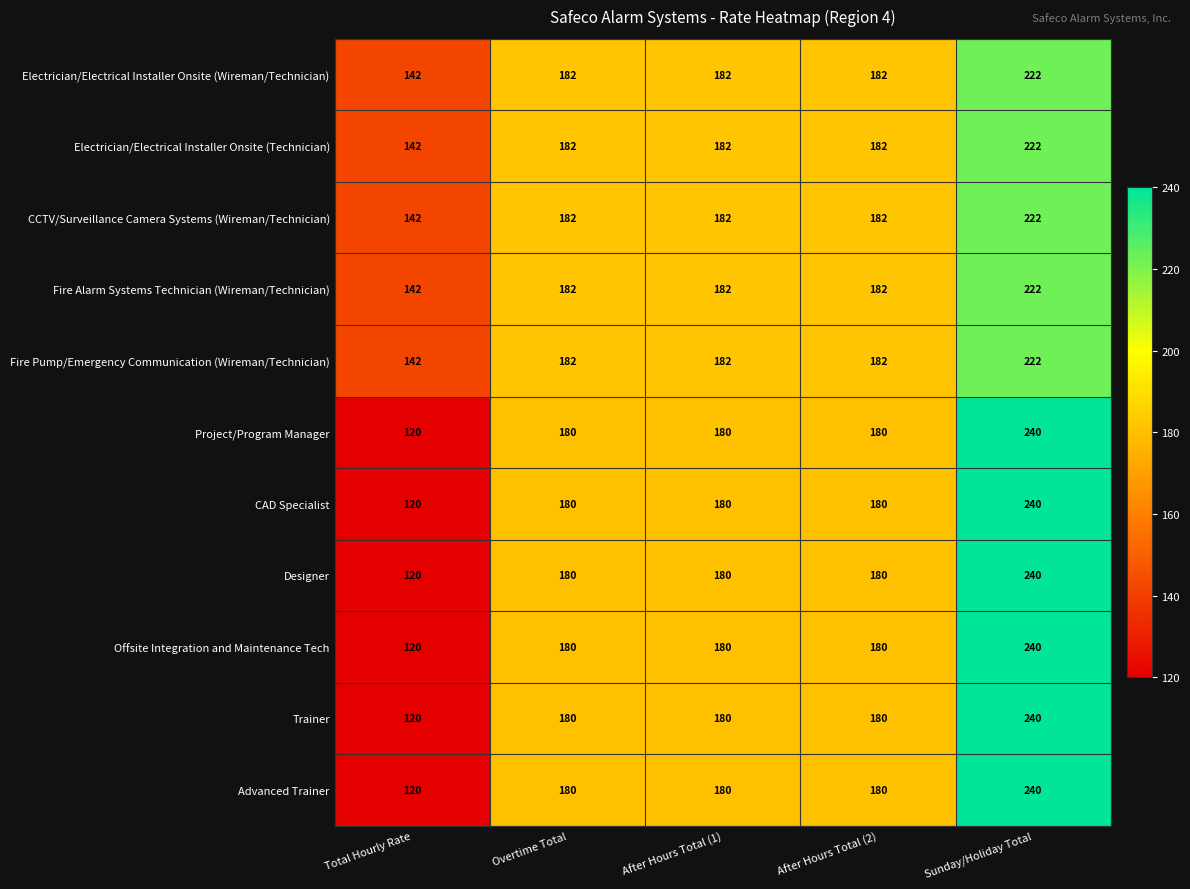

What is the difference between the maximum and minimum values in the Trainer series?

120